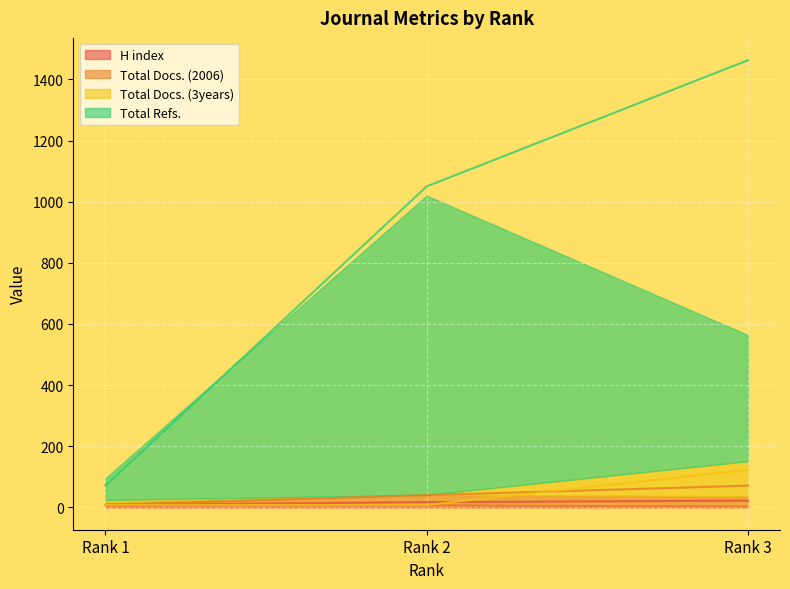

Reading left to right, transcribe all the data shown in this chart.

H index: Rank 1=8	Rank 2=9	Rank 3=5
Total Docs. (2006): Rank 1=8	Rank 2=32	Rank 3=31
Total Docs. (3years): Rank 1=8	Rank 2=0	Rank 3=115
Total Refs.: Rank 1=71	Rank 2=979	Rank 3=413